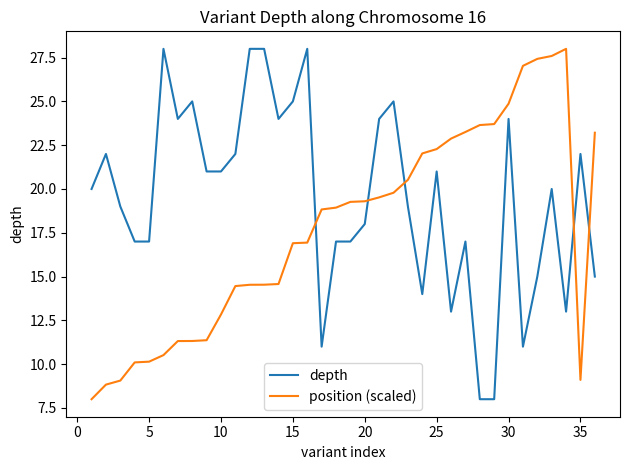

How many lines are shown in the chart?

2